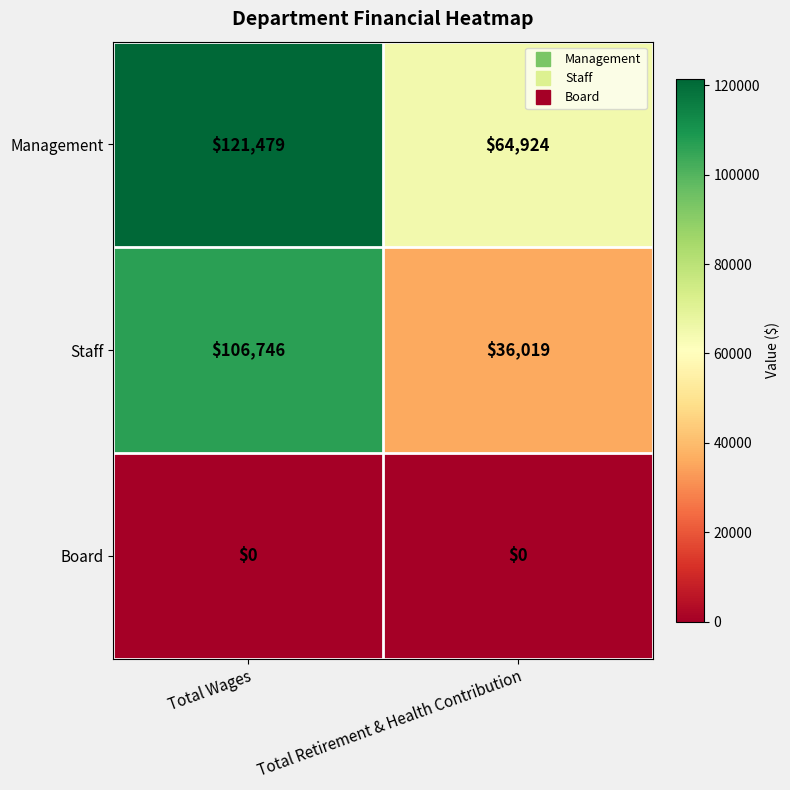

The value of Staff at Total Wages is 52845. True or false?

False